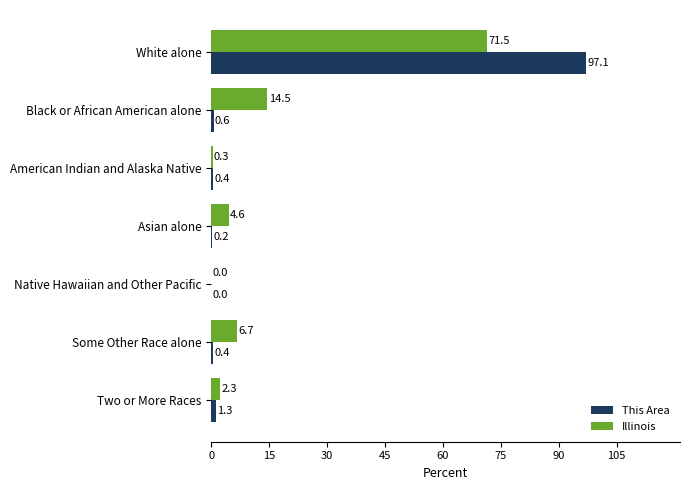

Between White alone and Asian alone, which series saw the biggest shift?

This Area